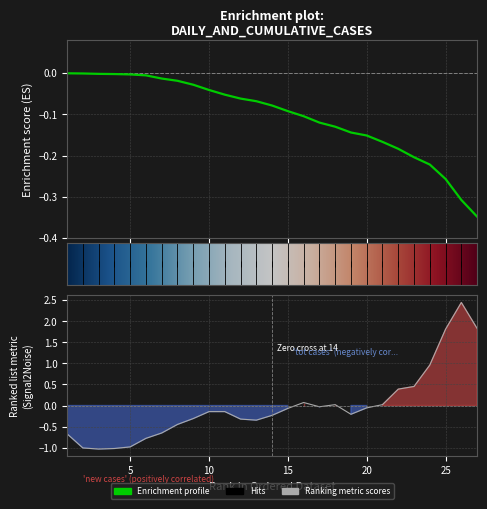

Reading left to right, extract all data points from this chart.

0.0	-0.0	-0.0	-0.0	-0.0	-0.0	-0.0	-0.0	-0.0	-0.0	-0.1	-0.1	-0.1	-0.1	-0.1	-0.1	-0.1	-0.1	-0.1	-0.2	-0.2	-0.2	-0.2	-0.2	-0.3	-0.3	-0.3